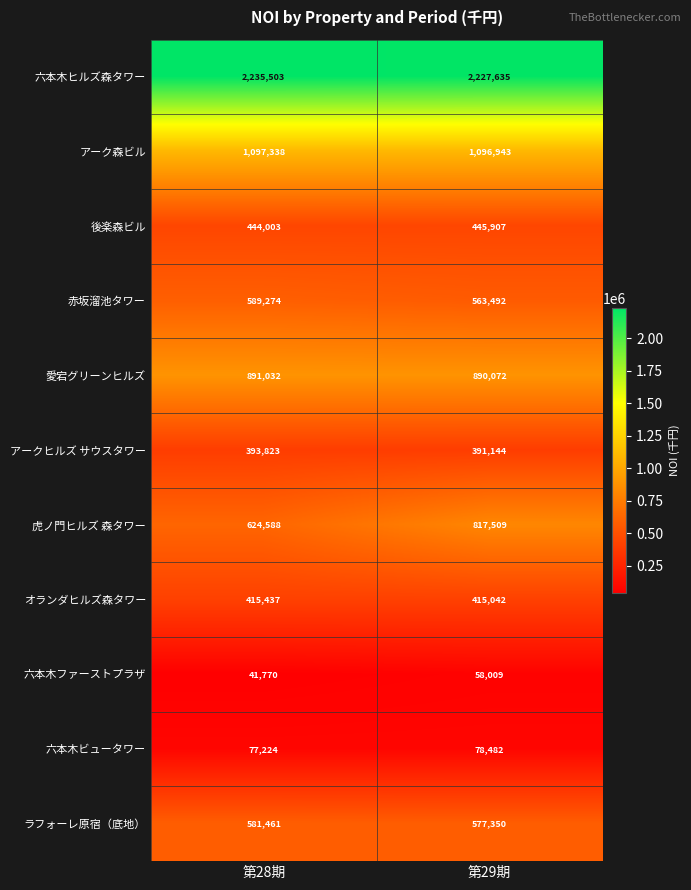

What is the sum of the 虎ノ門ヒルズ 森タワー values at 第29期 and 第28期?

1442097